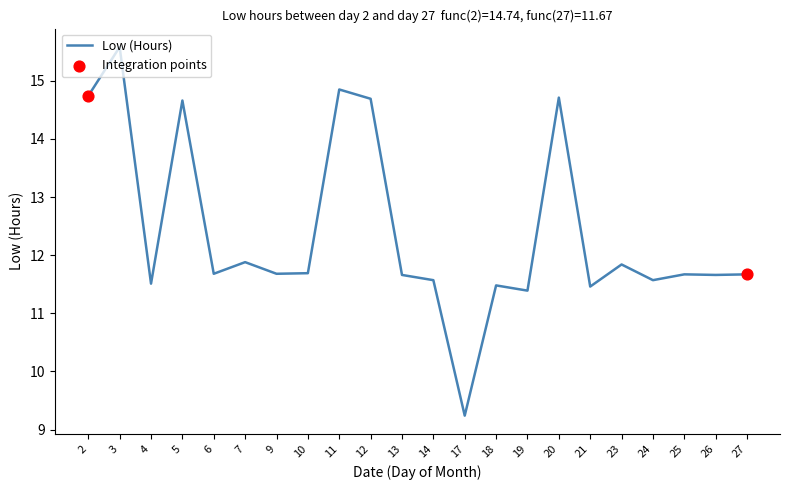

Approximately how many times larger is the value at 13 compared to 5?

0.8